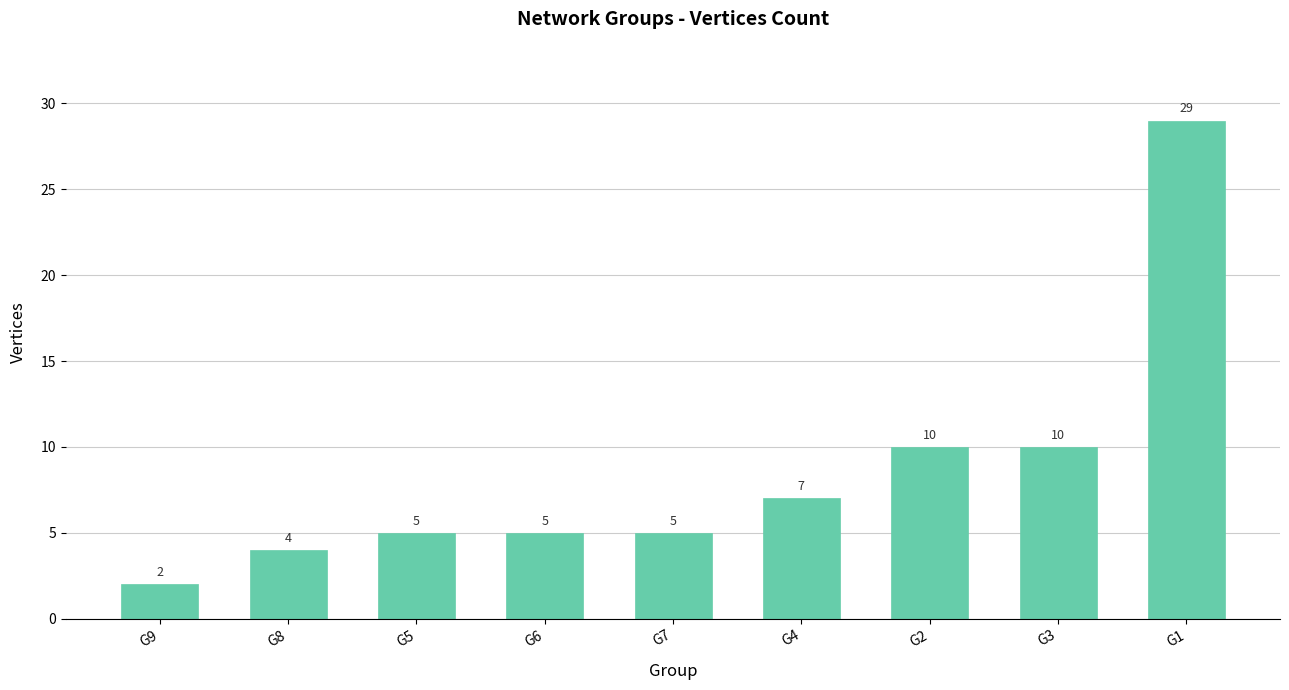

How many bars are there in total?

9